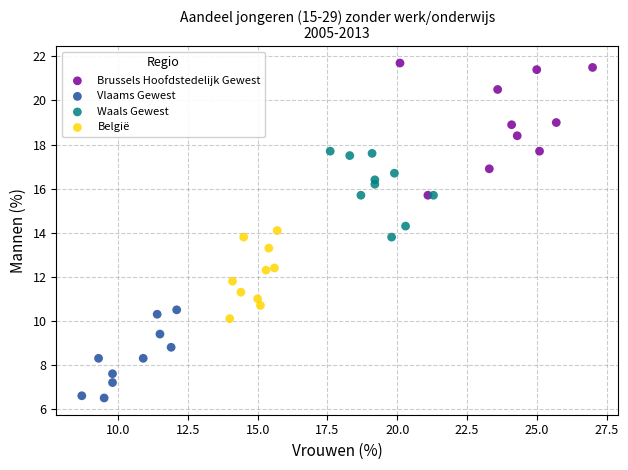

What are all the series names shown in the legend?

Brussels Hoofdstedelijk Gewest, Vlaams Gewest, Waals Gewest, België